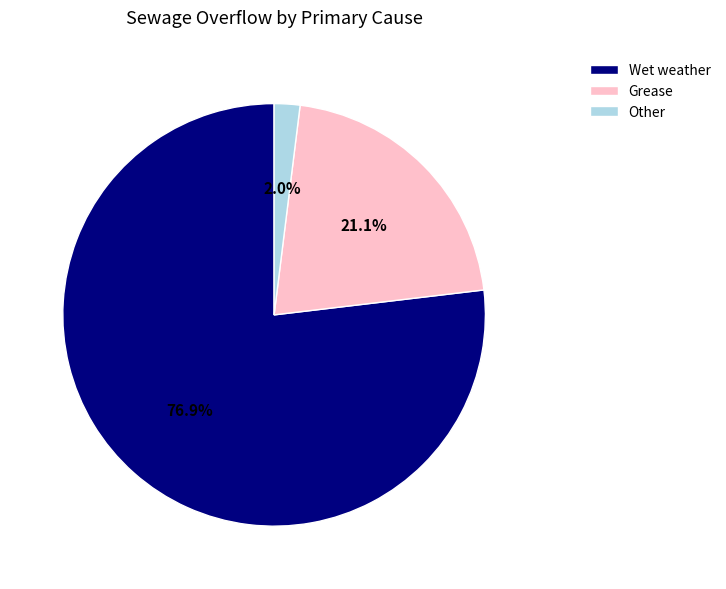

Does Other represent more than half of the total?

No